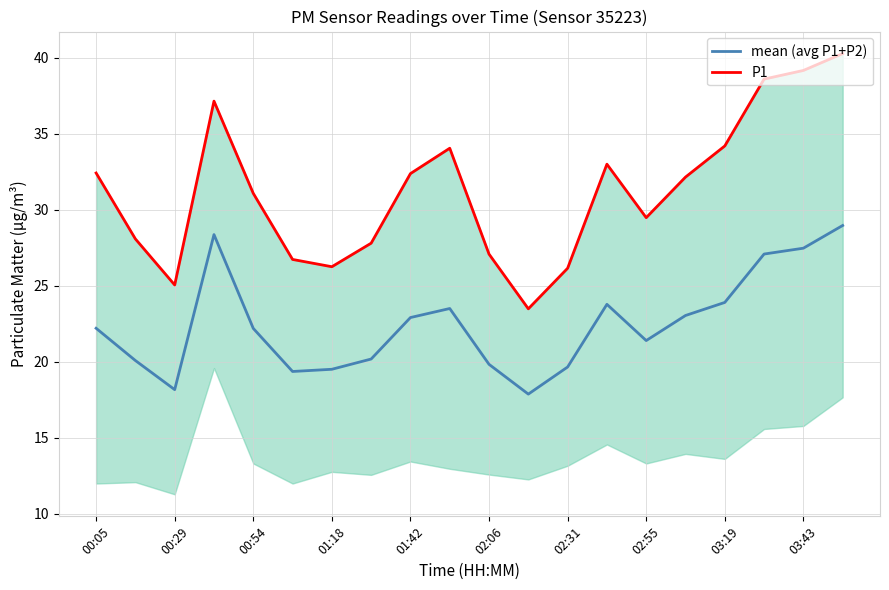

True or false: mean (avg P1+P2) and P1 cross at least once.

False